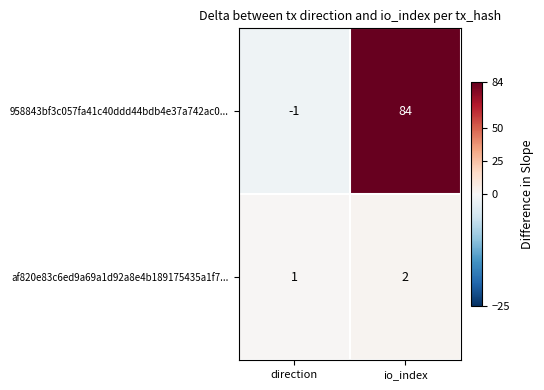

List the series in order of their overall mean, highest first.

958843bf3c057fa41c40ddd44bdb4e37a742ac0..., af820e83c6ed9a69a1d92a8e4b189175435a1f7...